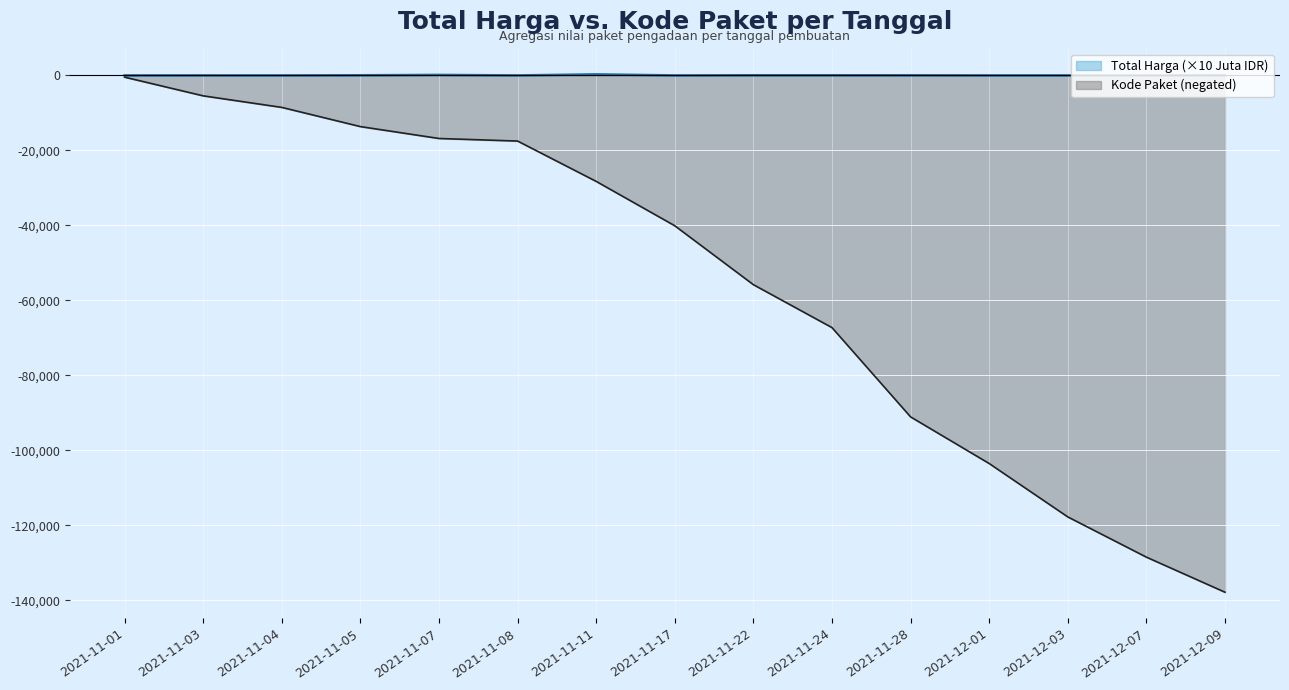

At which label does Kode Paket reach its peak?

2021-11-01